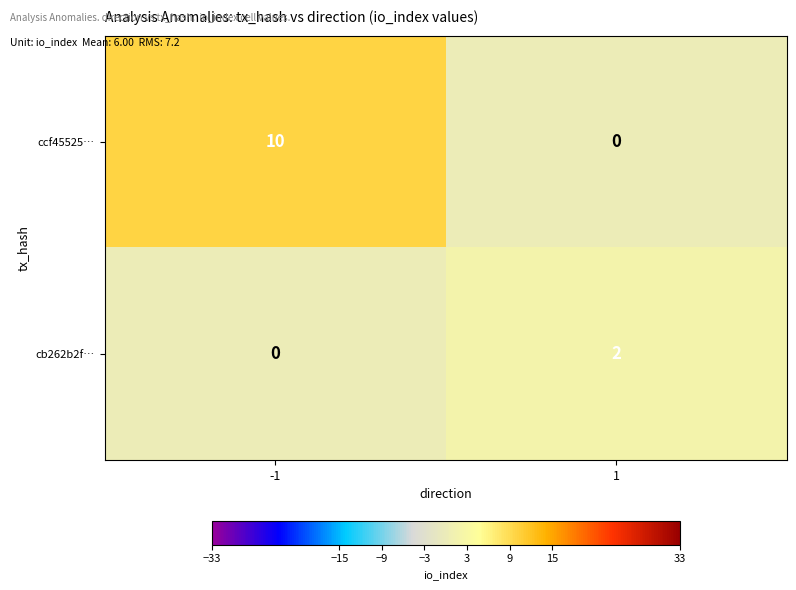

Rank the series by their average value, from highest to lowest.

ccf45525…, cb262b2f…